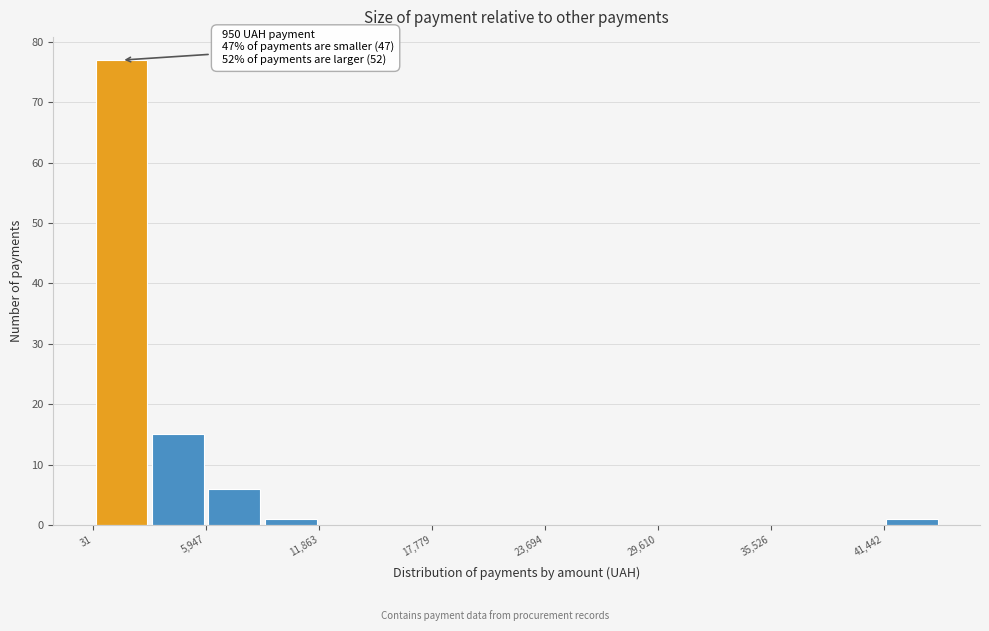

Around what value on the x-axis is the tallest bar? Give the approximate position of its centre, as read against the axis.

2000